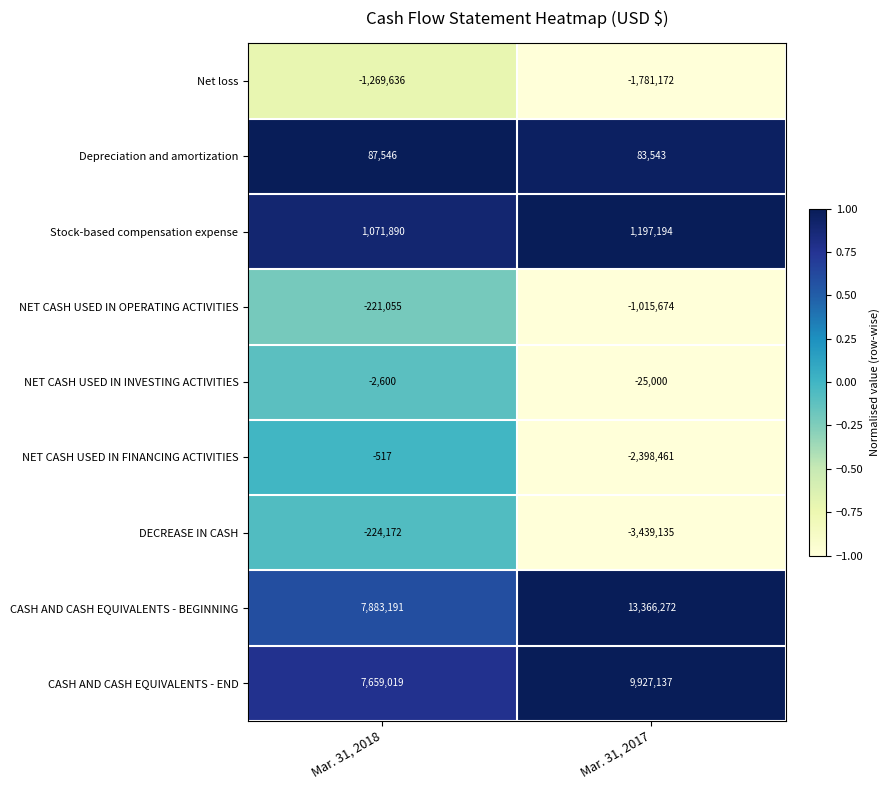

The value of NET CASH USED IN OPERATING ACTIVITIES at Mar. 31, 2018 is -221055. True or false?

True